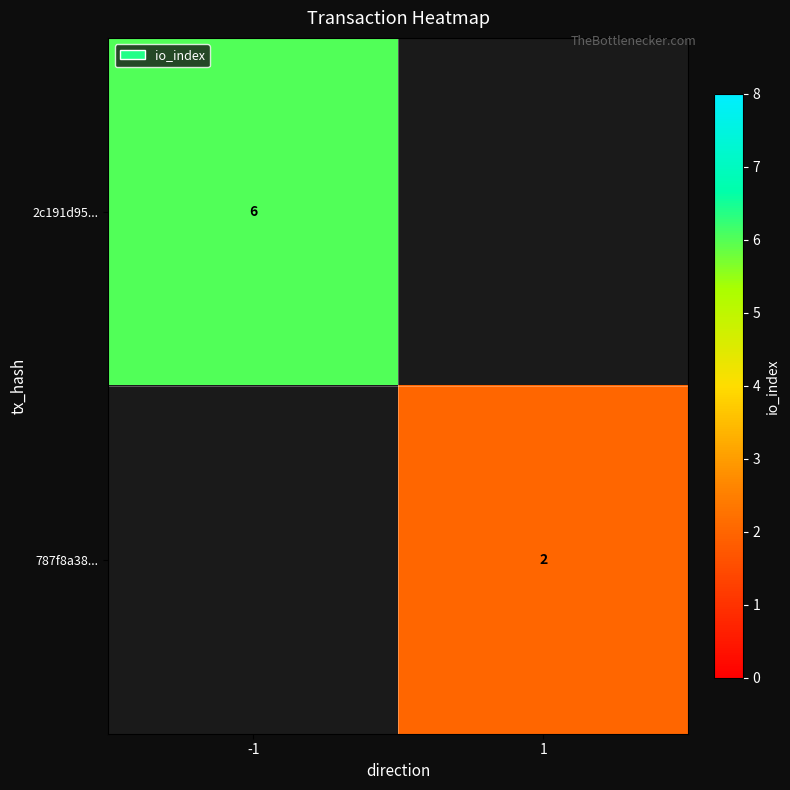

True or false: 787f8a38... has a value of 2 at 1.

True